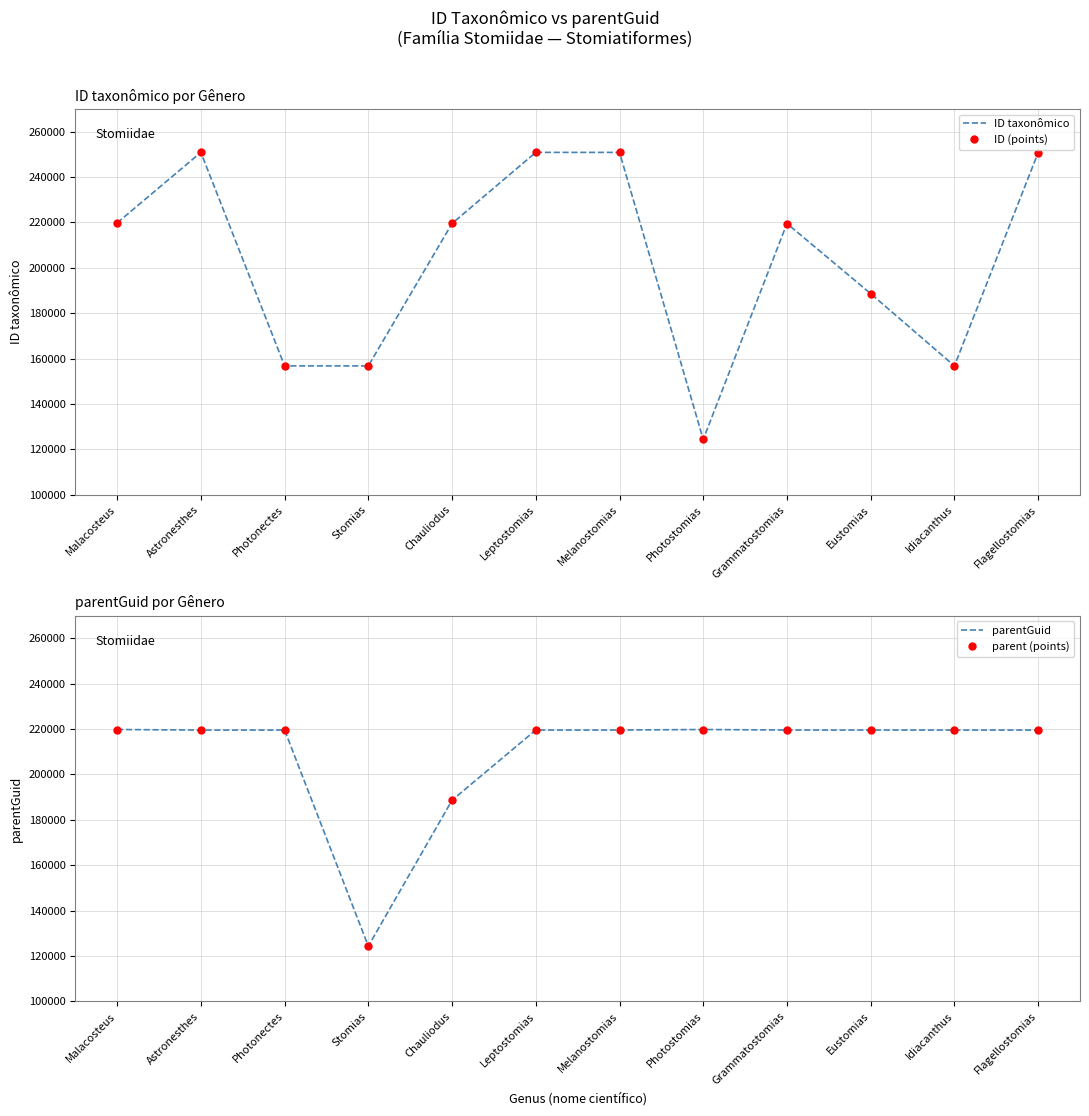

List the labels in order of ID (points) value, smallest first.

Photostomias, Stomias, Idiacanthus, Photonectes, Eustomias, Grammatostomias, Chauliodus, Malacosteus, Flagellostomias, Astronesthes, Melanostomias, Leptostomias